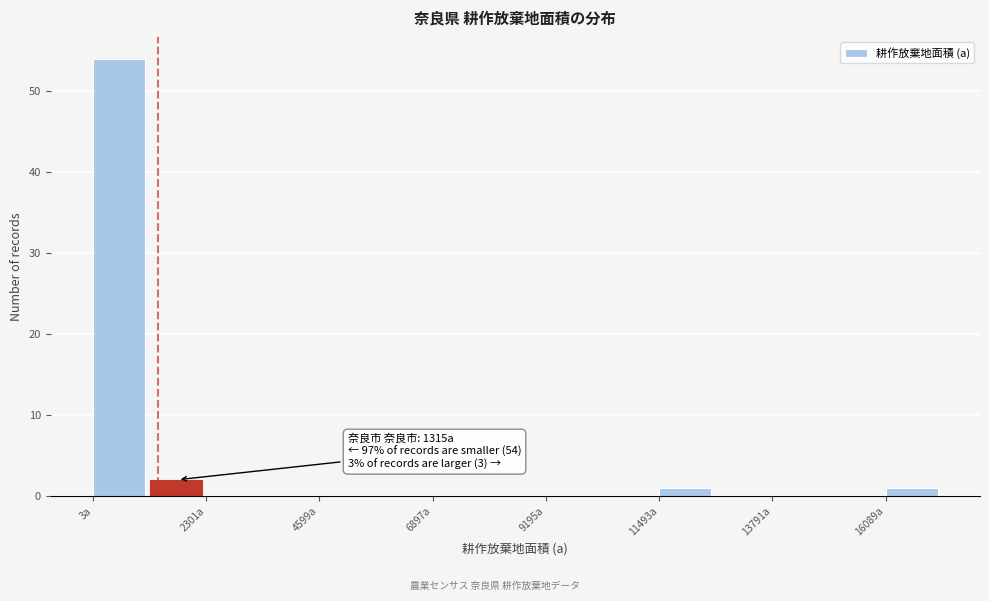

Around what value on the x-axis is the tallest bar? Give the approximate position of its centre, as read against the axis.

500